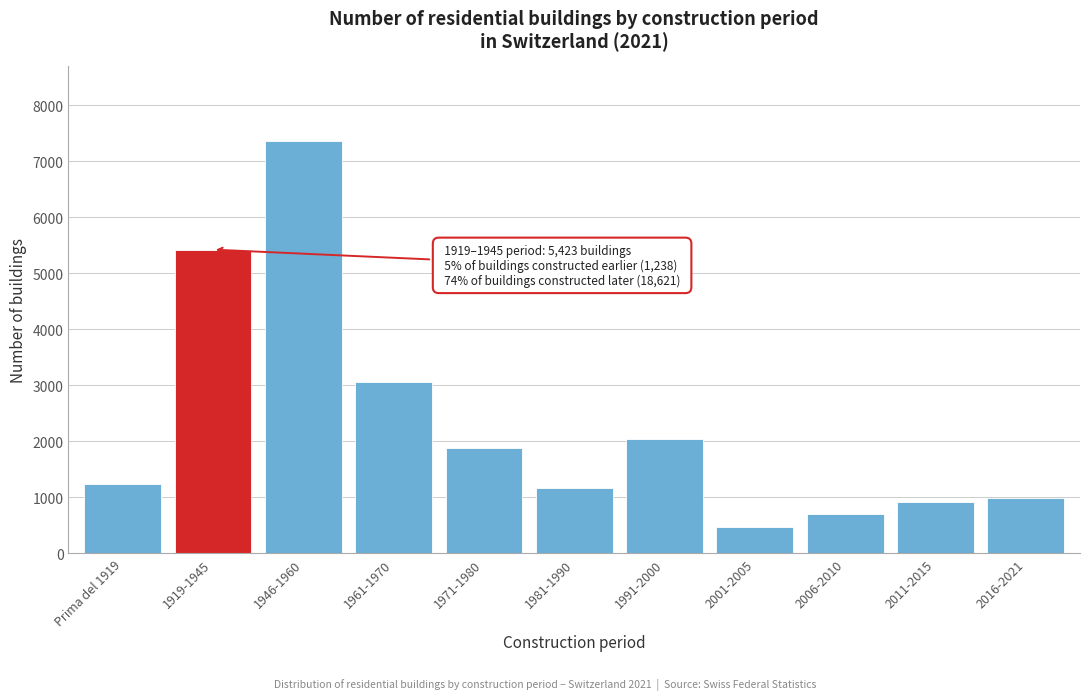

Reading left to right, what are all the values shown in this chart?

1238	5423	7366	3052	1887	1172	2046	479	702	927	990